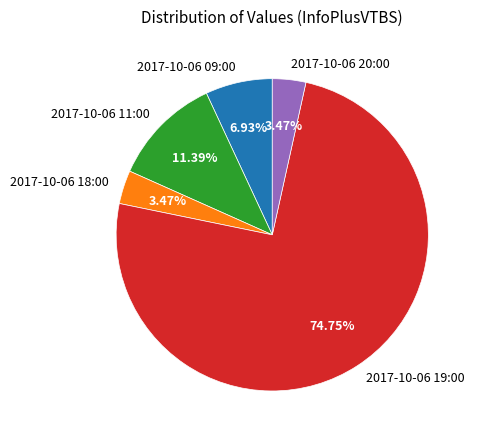

Does any single category account for the majority?

Yes